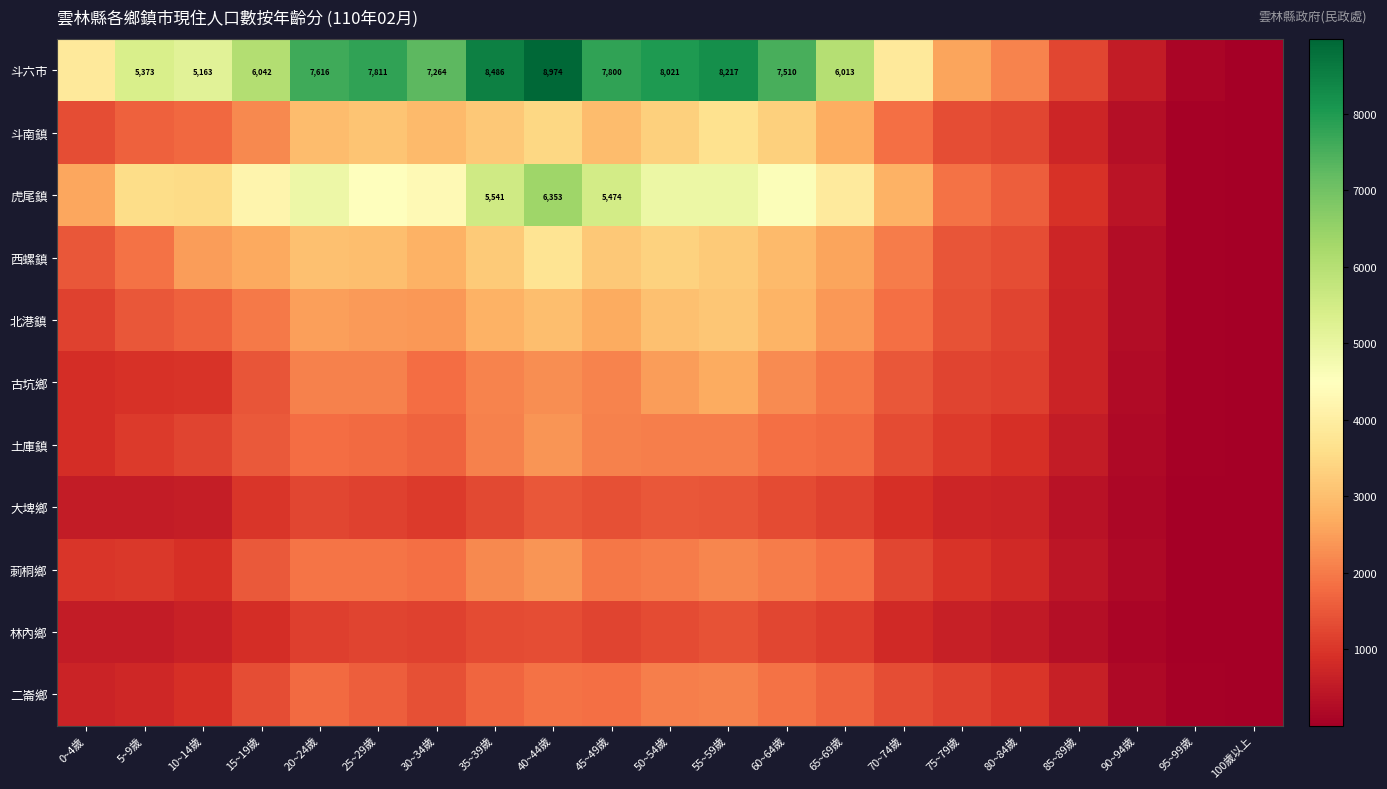

The 土庫鎮 series shows 1415 at 55~59歲. True or false?

False